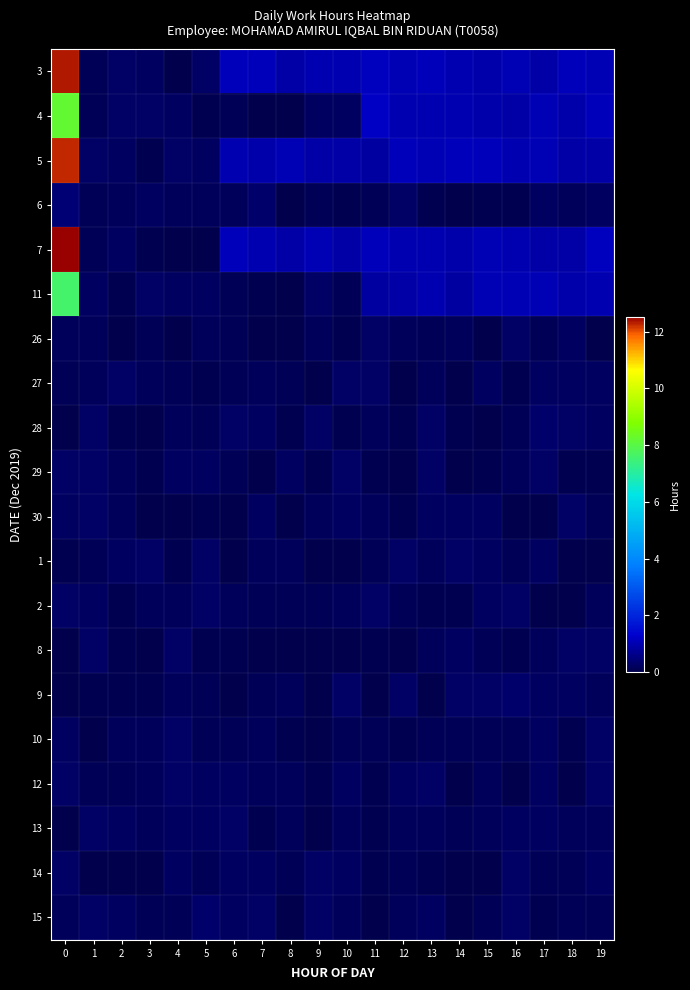

How many series are shown in this chart?

20